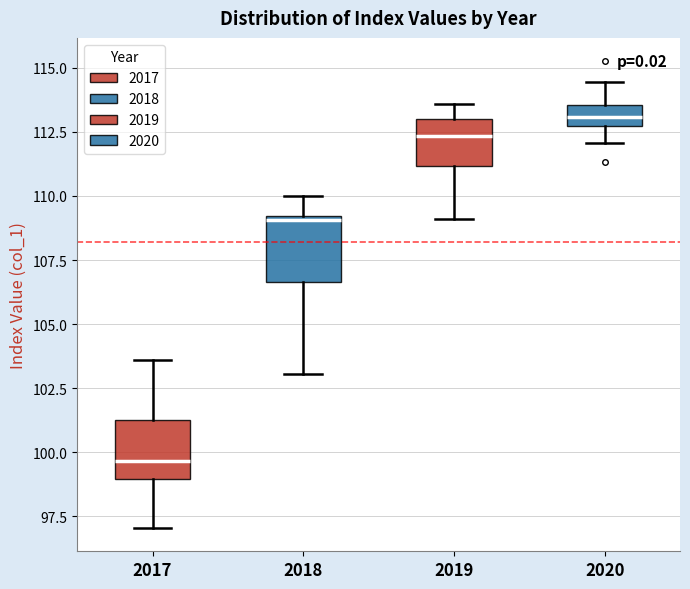

Where is the lower edge of the box at x = 2018 on the y-axis? The values are not printed on the chart, so give them approximately, as read against the axis.

106.5